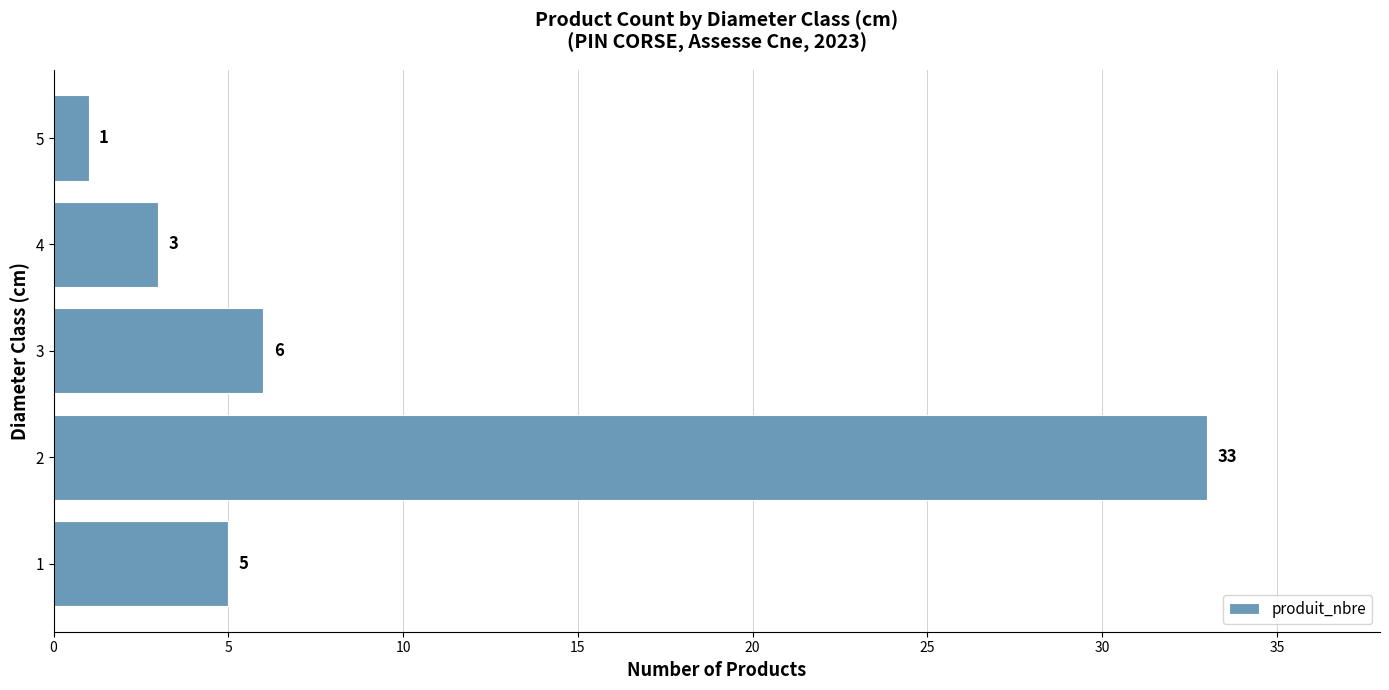

Which has a higher value, 5 or 3?

3